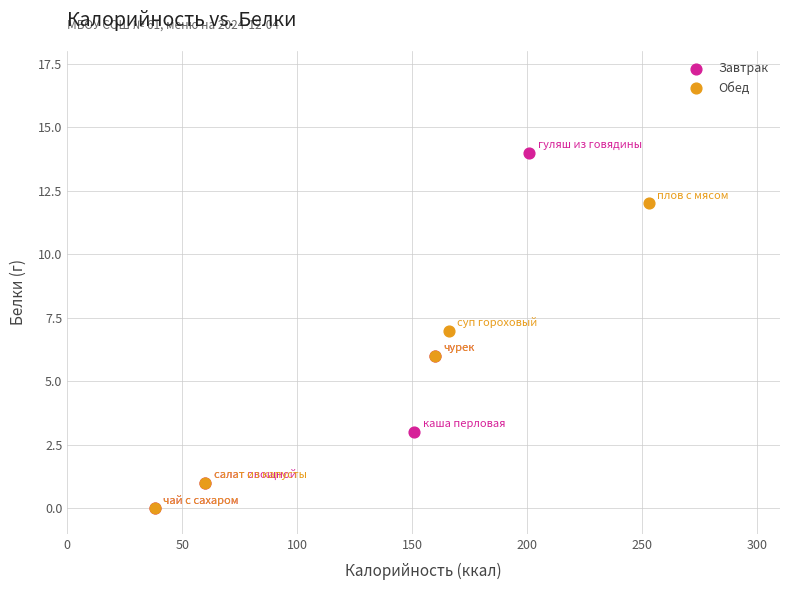

What are all the series names shown in the legend?

Завтрак, Обед